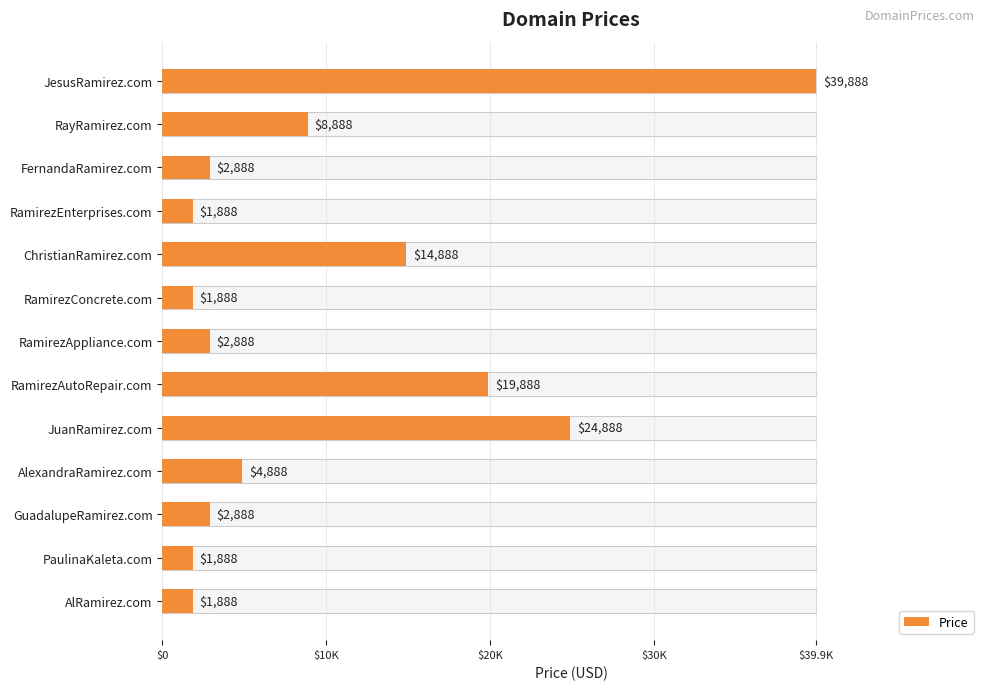

The chart shows a value of 2888 at RamirezAppliance.com. True or false?

True